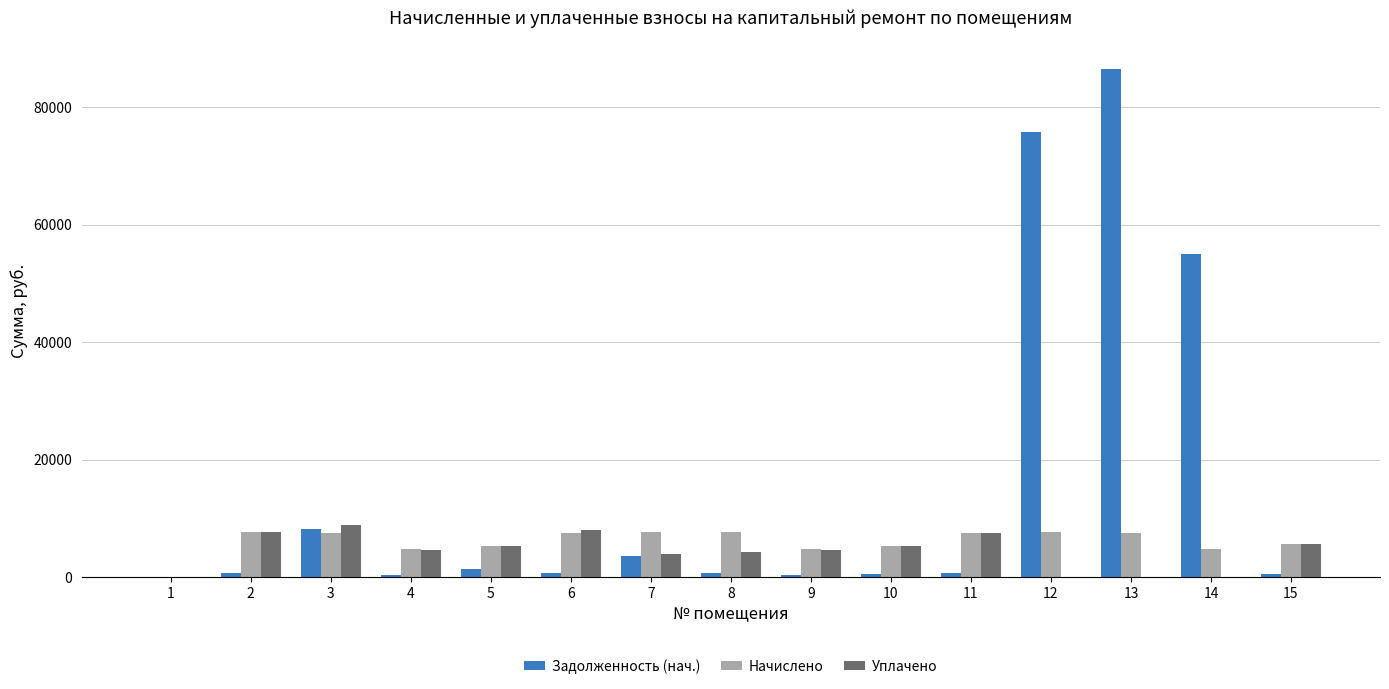

Which series changed the most between 3 and 13?

Задолженность (нач.)